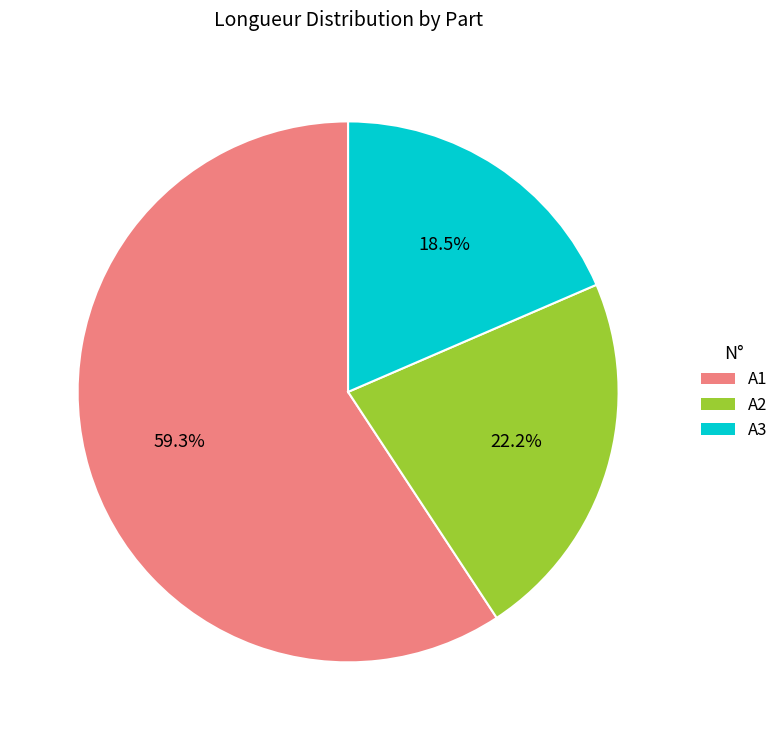

To the nearest percent, what is the difference between the largest and smallest slice percentages?

41%